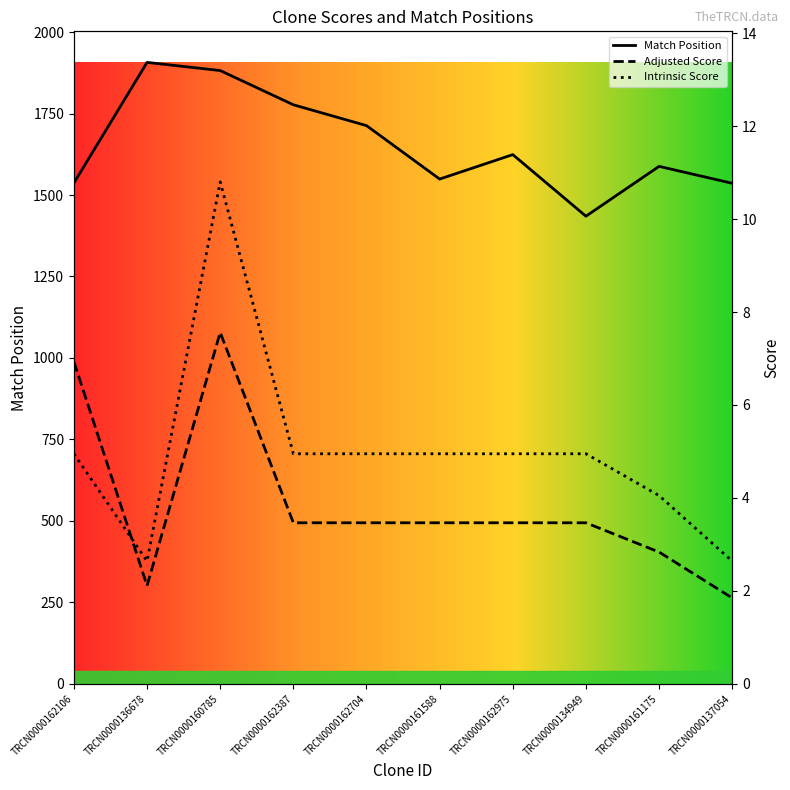

True or false: Adjusted Score and Match Position intersect in this chart.

False